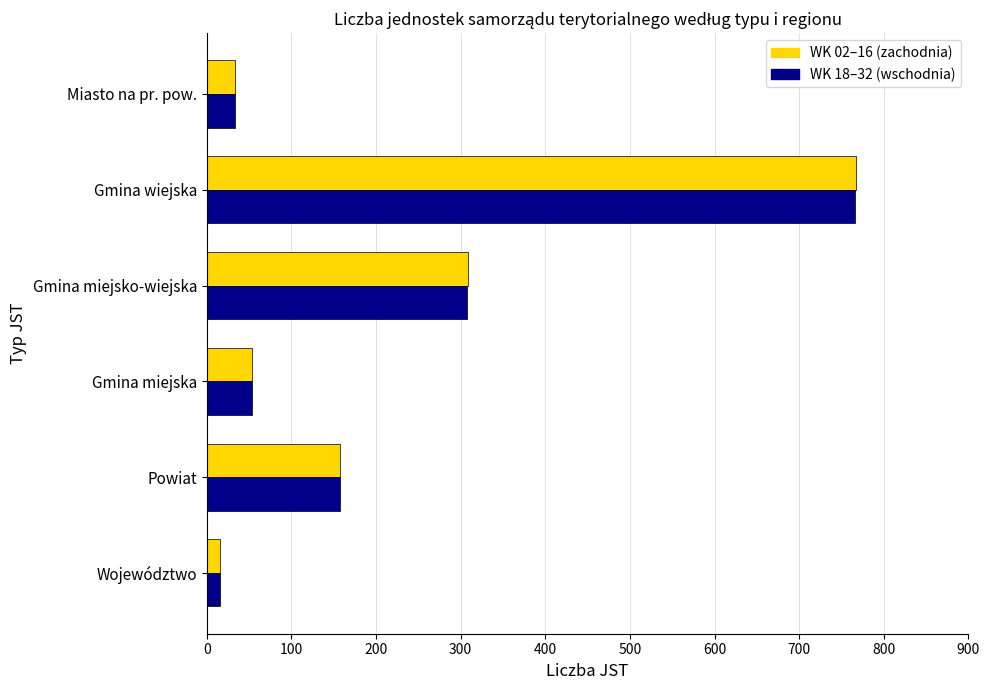

What are all the series names shown in the legend?

WK 02–16 (zachodnia), WK 18–32 (wschodnia)